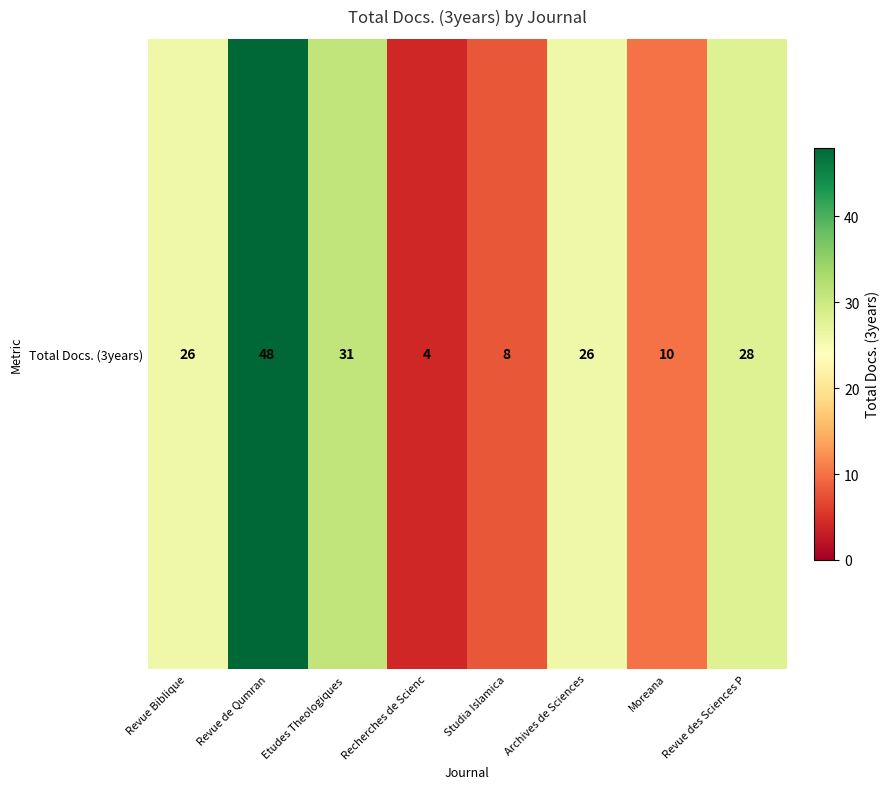

Rank the categories by value from lowest to highest.

Recherches de Scienc, Studia Islamica, Moreana, Revue Biblique, Archives de Sciences, Revue des Sciences P, Etudes Theologiques , Revue de Qumran